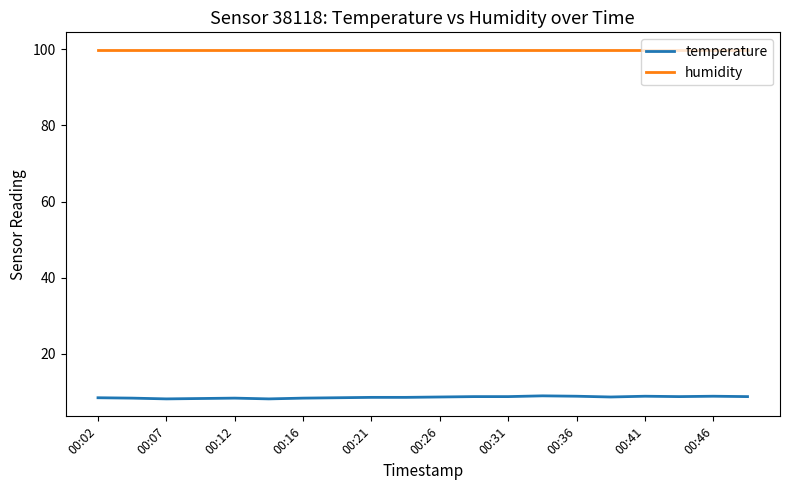

List the series in order of their peak value, lowest first.

temperature, humidity